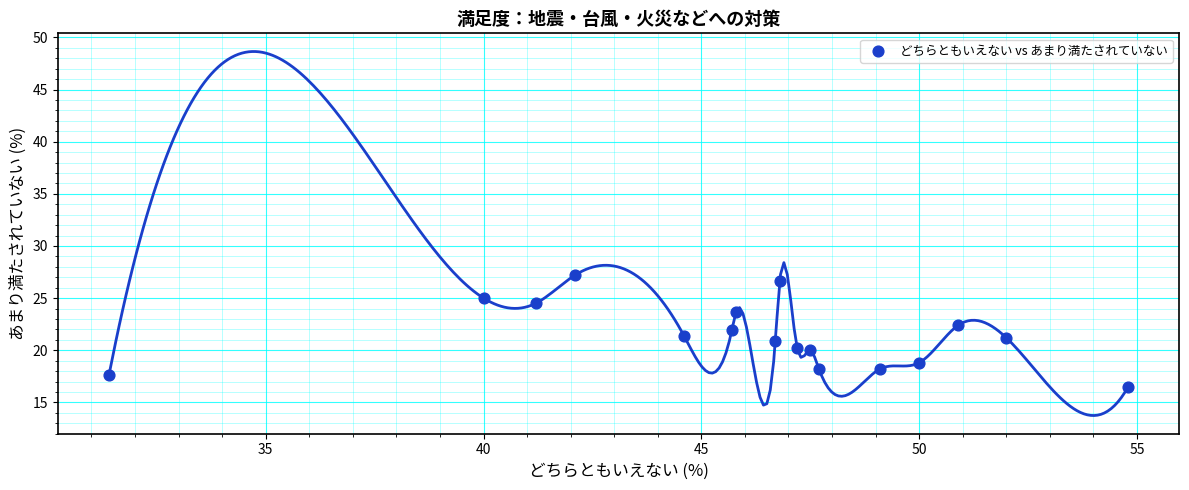

What is the range of Y values (max minus min)?

10.7